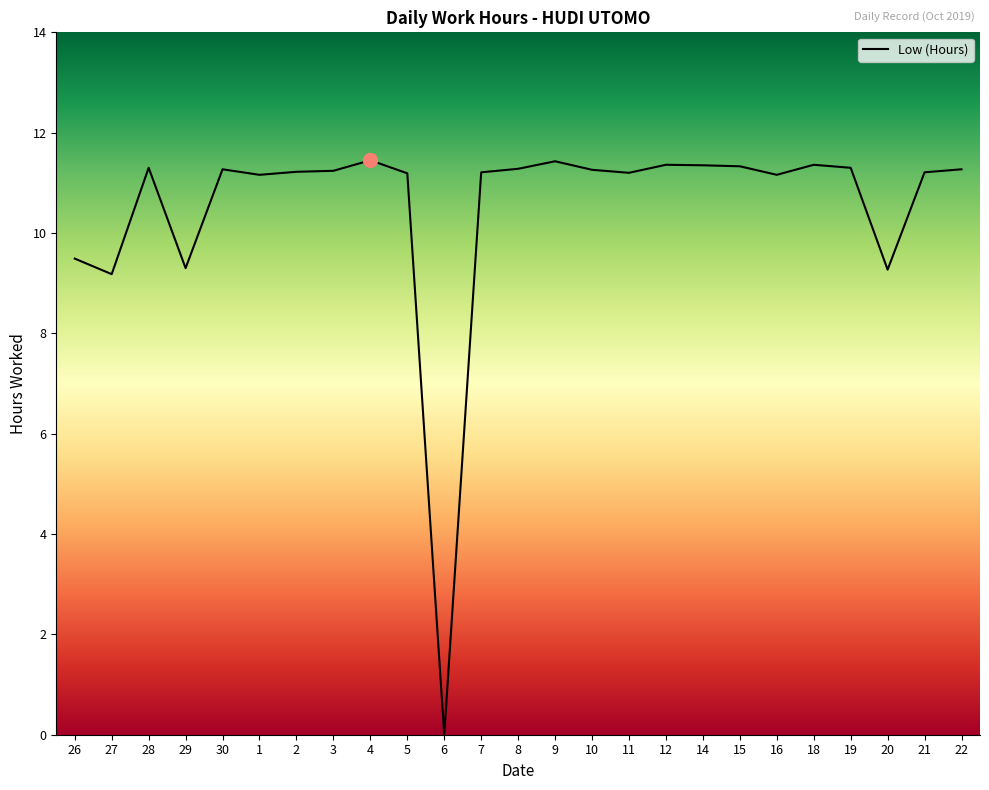

What position from the right is 18?

5